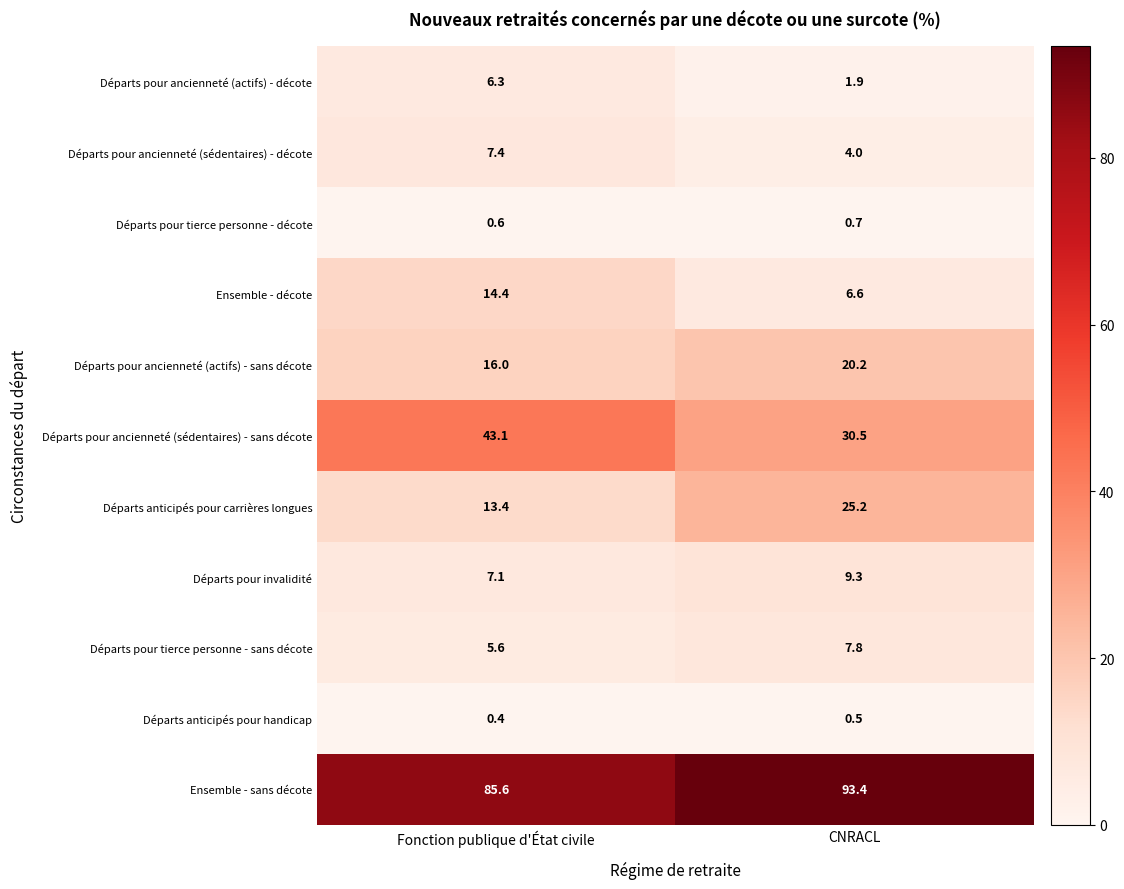

What is the sum of all Ensemble - sans décote values?

179.0